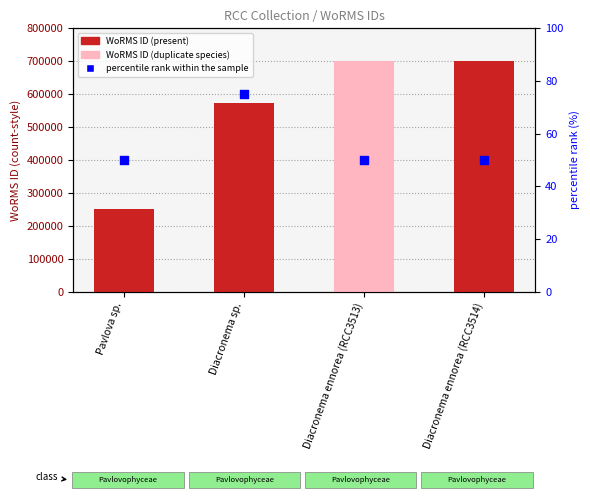

Which series has the widest spread of Y values?

WoRMS ID